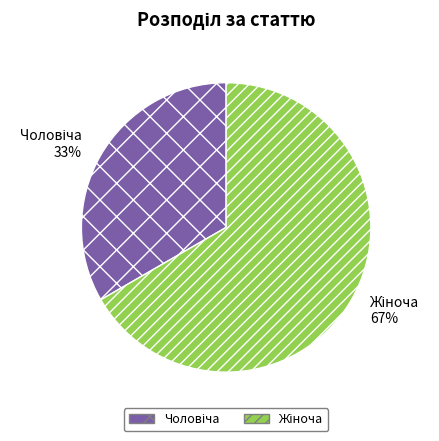

Is there a majority slice in this chart?

Yes